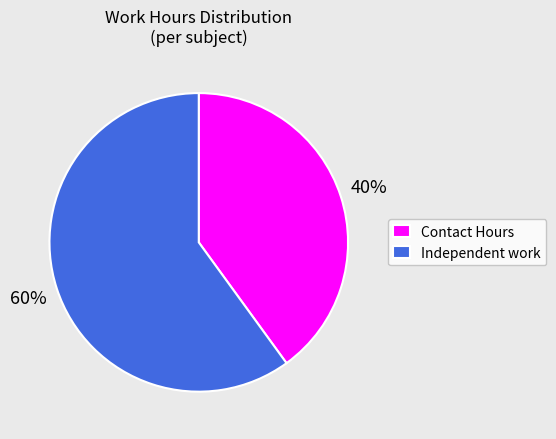

To the nearest percent, what is the average slice percentage?

50%